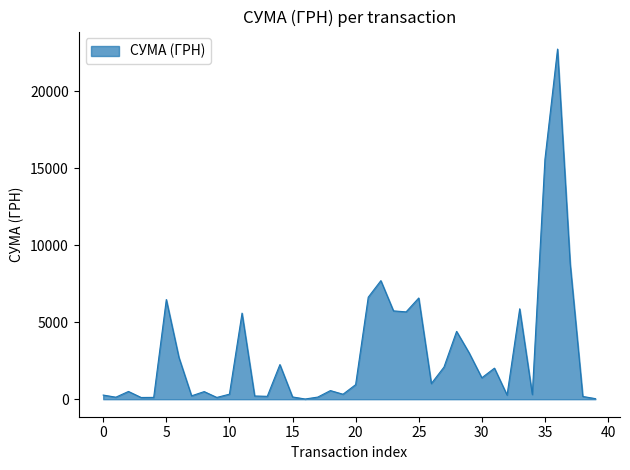

What is the difference between the maximum and minimum values?

22718.0